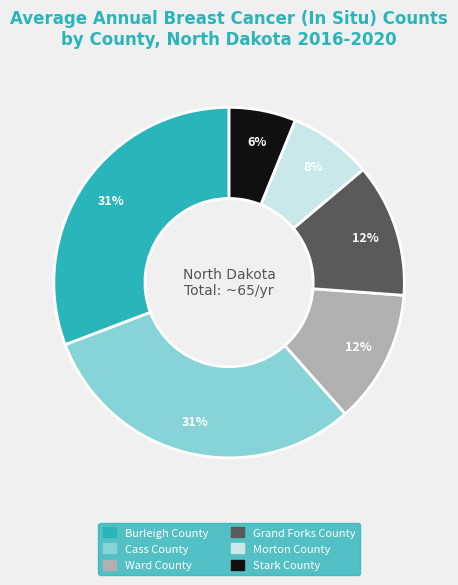

Count the number of slices in the pie.

6